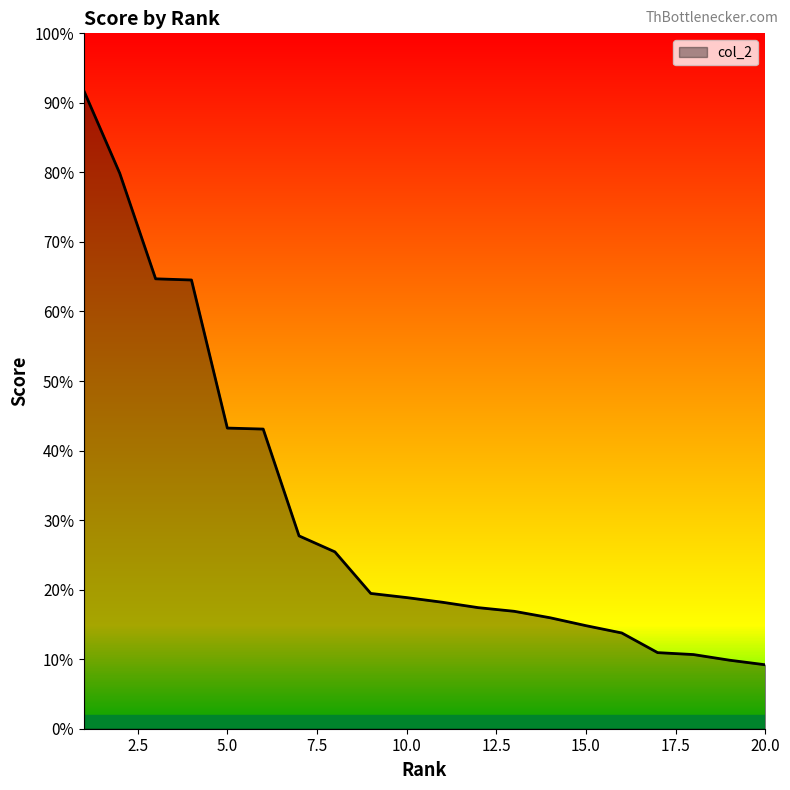

List the labels in order of value, smallest first.

20, 19, 18, 17, 16, 15, 14, 13, 12, 11, 10, 9, 8, 7, 6, 5, 4, 3, 2, 1